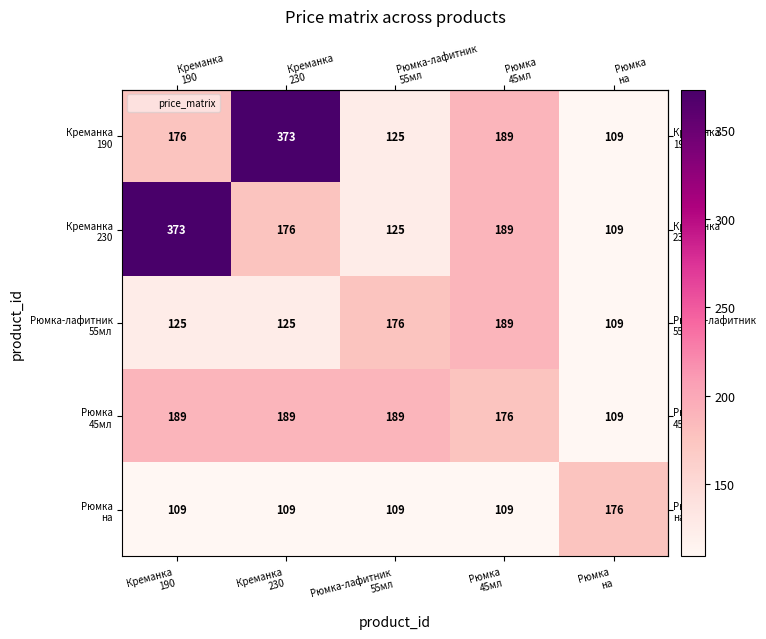

What is the maximum value shown in the chart?

373